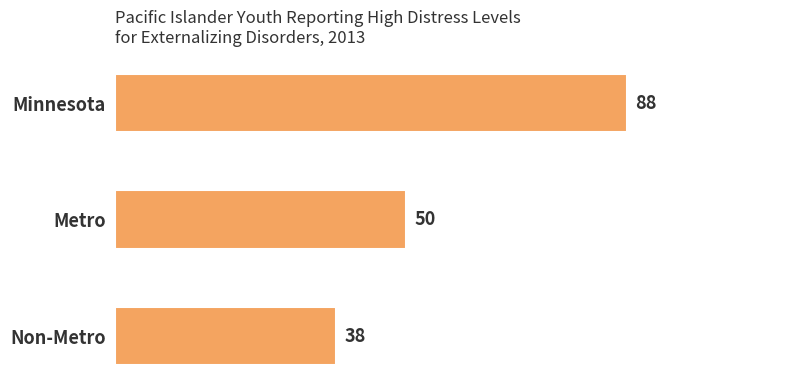

What is the label of the 3rd bar from the bottom?

Minnesota